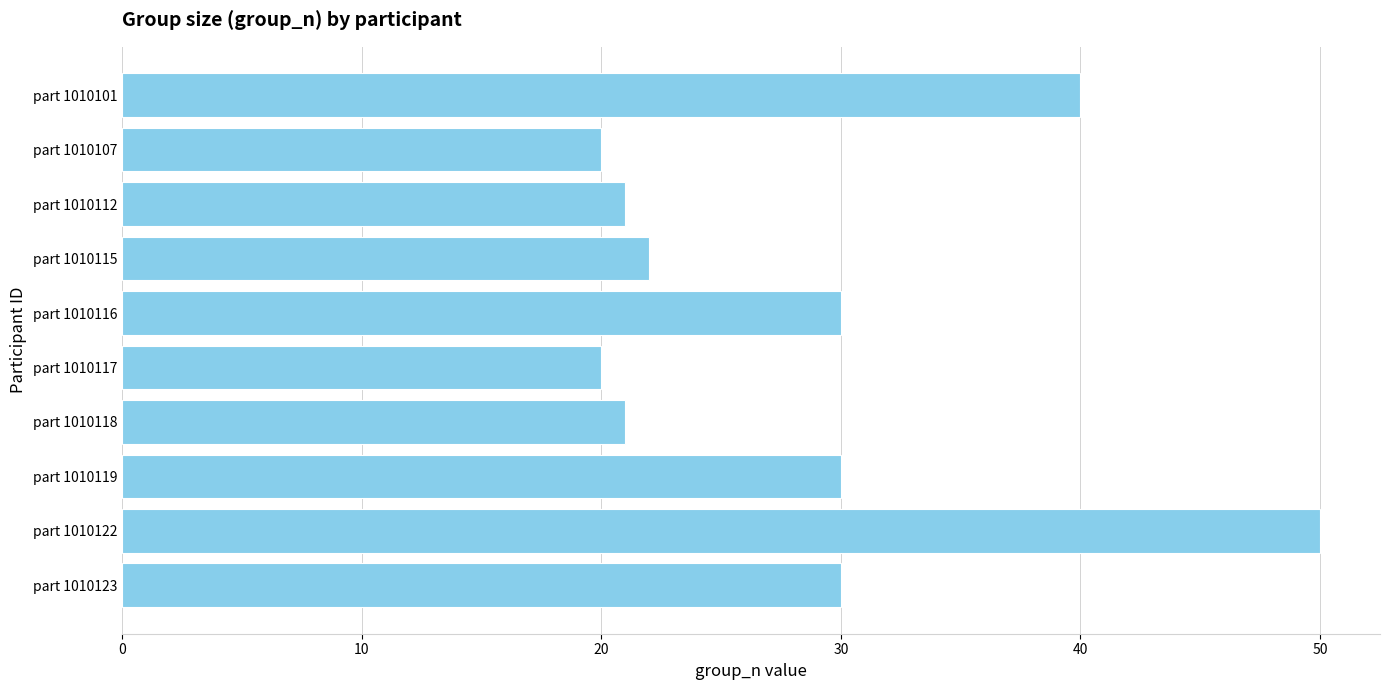

What is the ratio of the value at part 1010117 to the value at part 1010101?

0.5